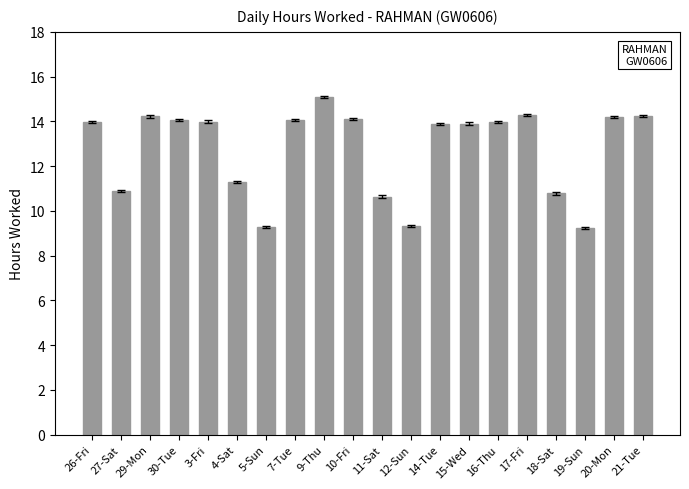

The chart shows a value of 14.2 at 21-Tue. True or false?

True